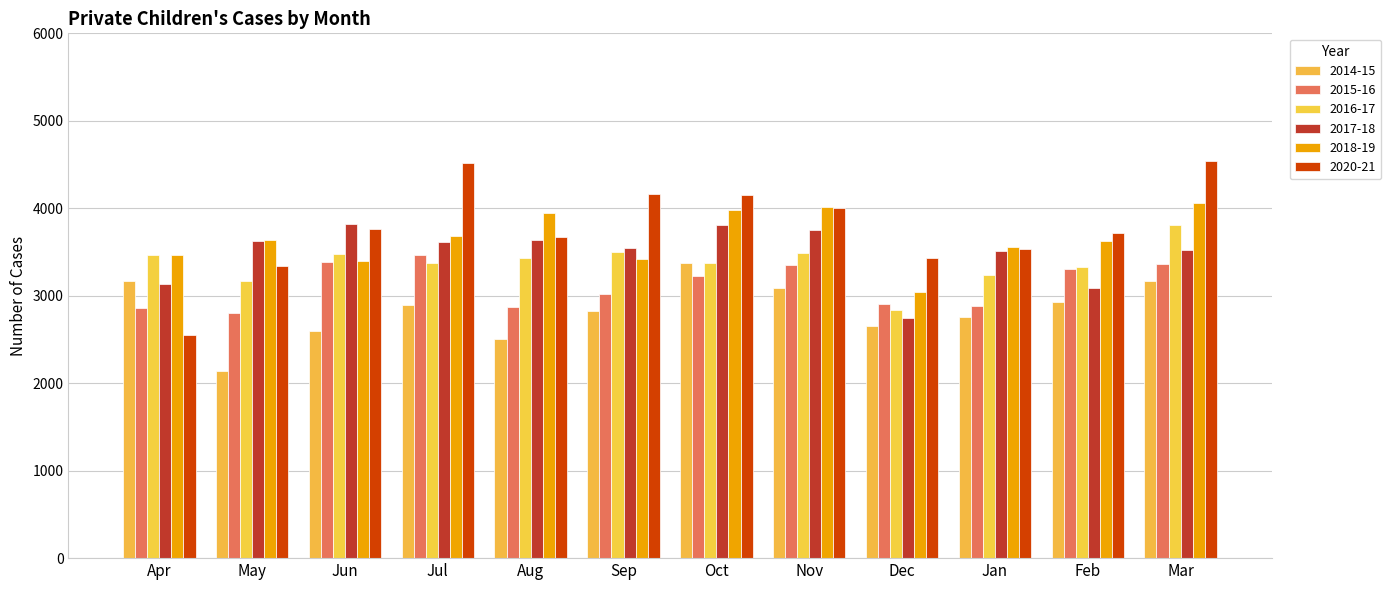

What is the maximum value for 2017-18?

3815